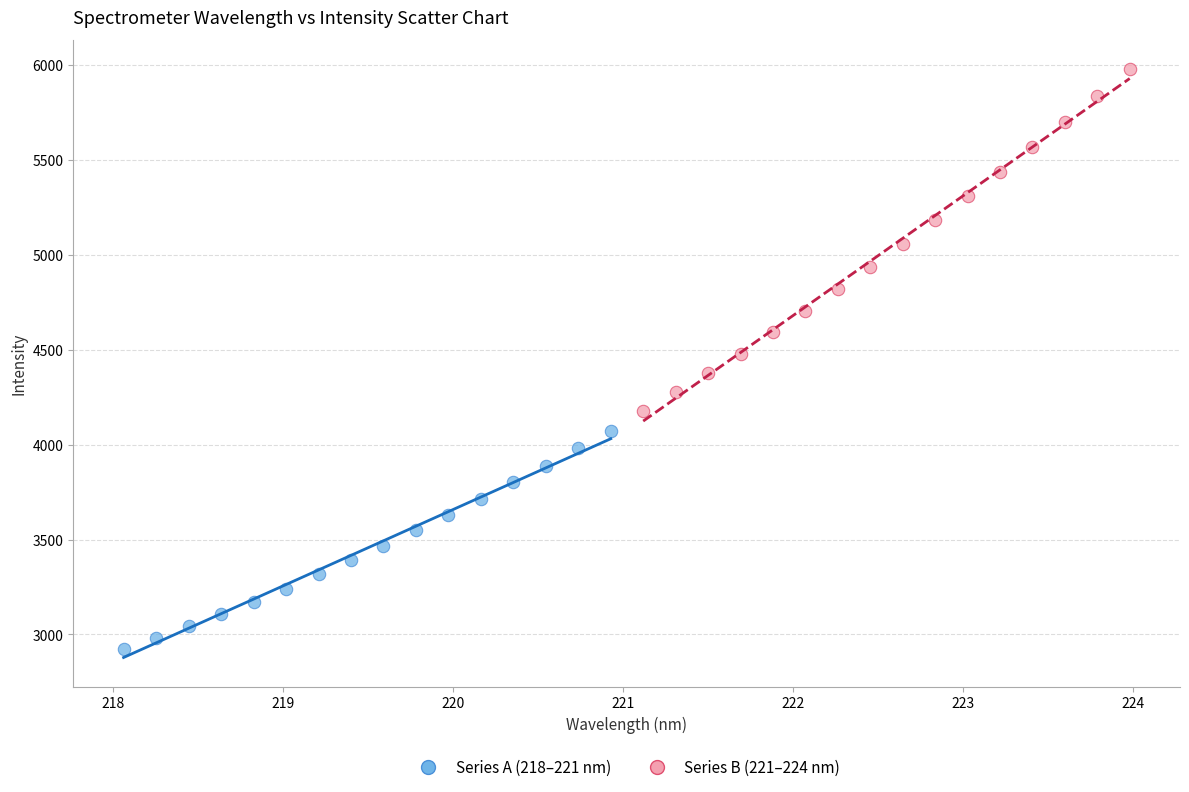

Which series contains the highest Y value?

Series B (221–224 nm)